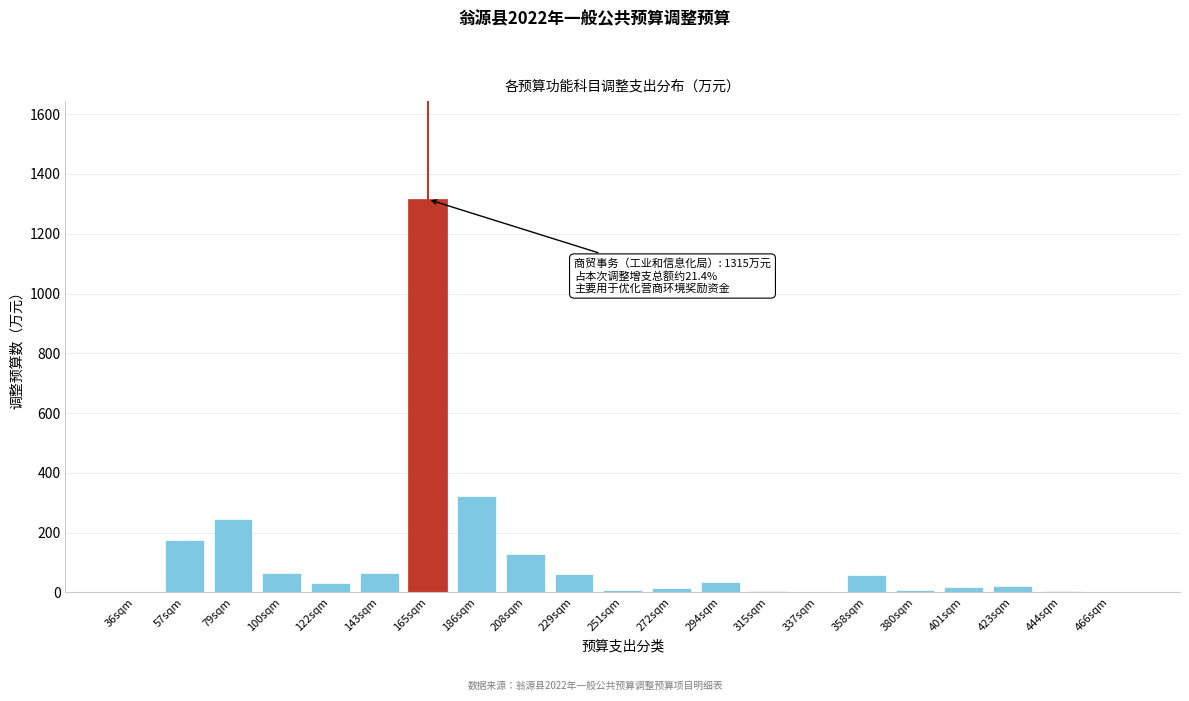

What is the sum of the values at 143sqm and 294sqm?

100.1